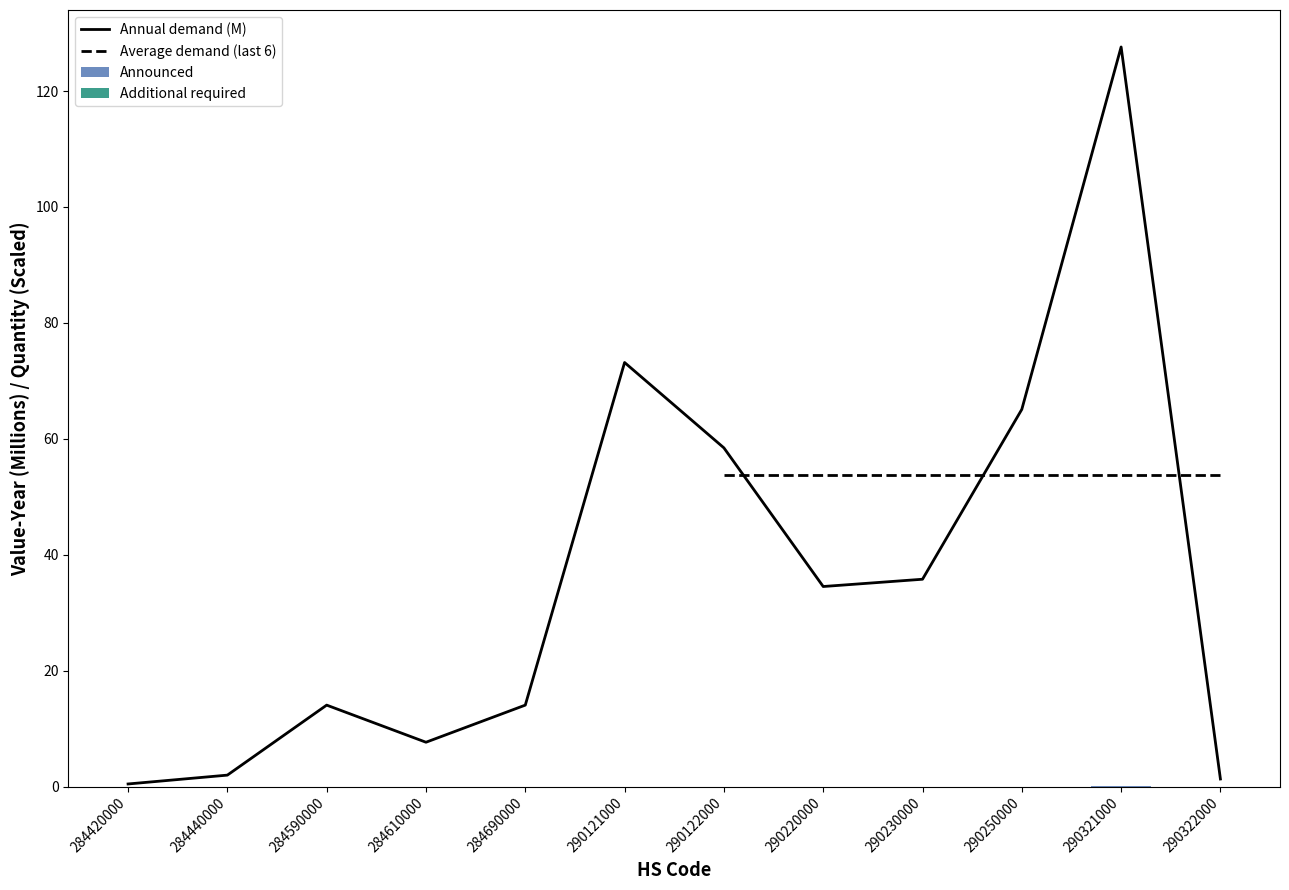

Which category has the highest value in the Annual demand (M) series?

290321000